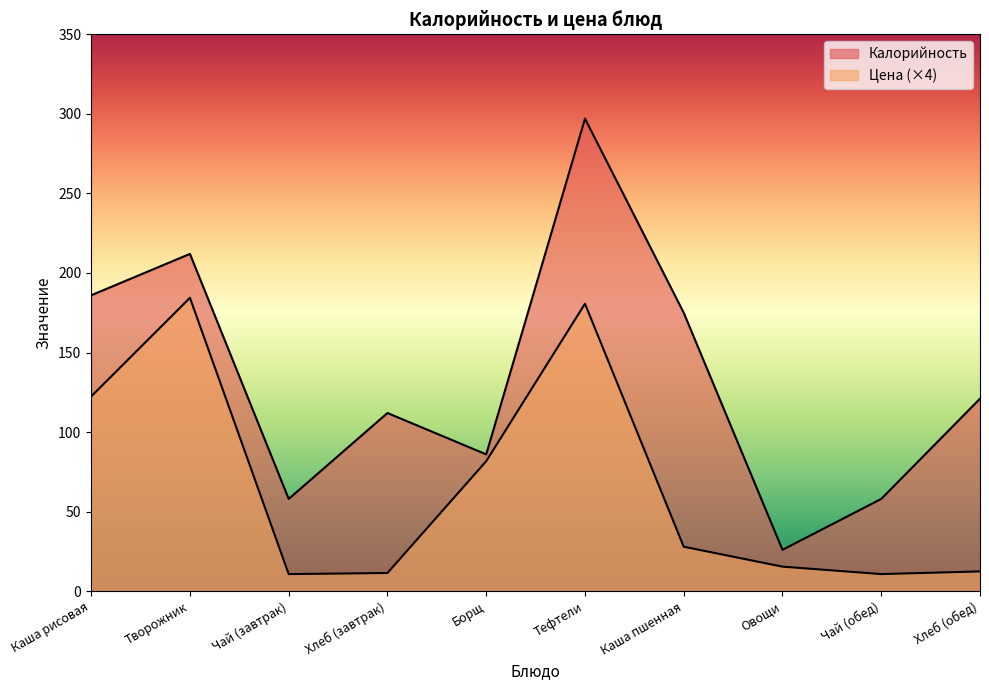

What is the lowest value of the Цена series?

10.8